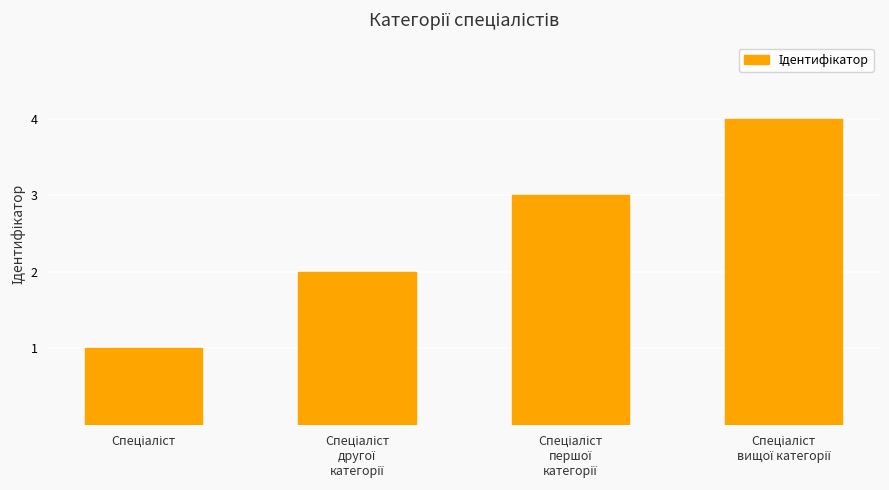

How many values are between 2 and 4?

3